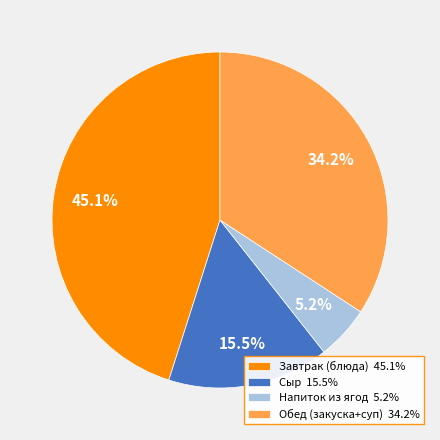

Count the number of slices in the pie.

4